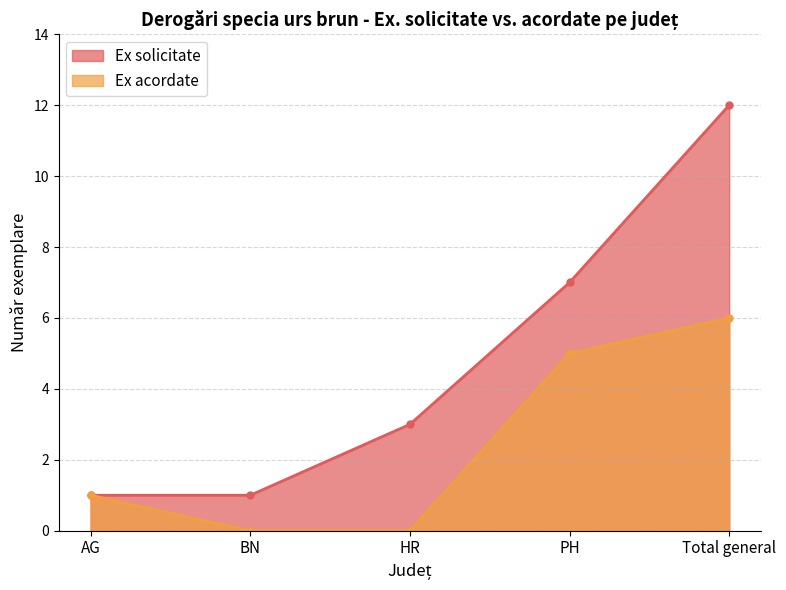

Rank the series by their average value, from lowest to highest.

Ex acordate, Ex solicitate